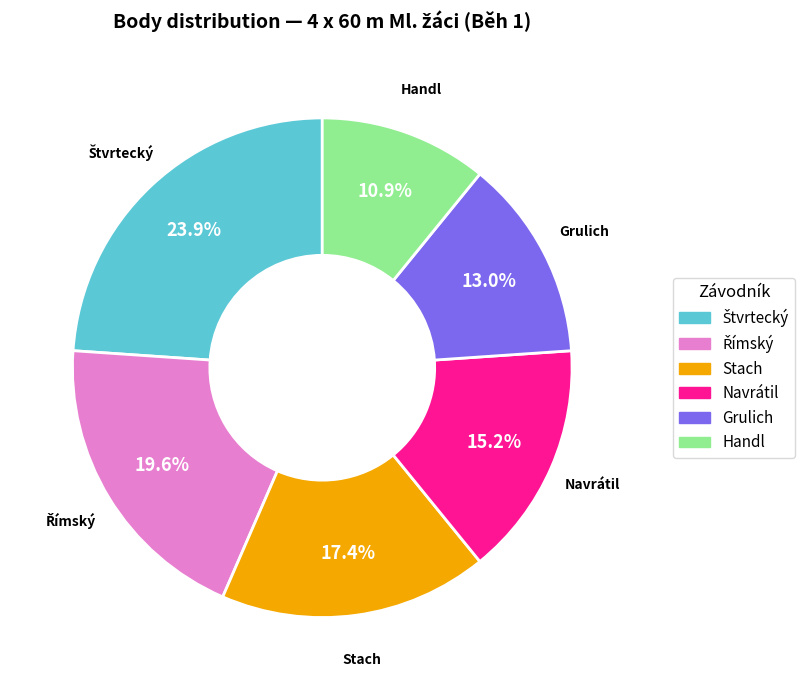

Is there a majority slice in this chart?

No